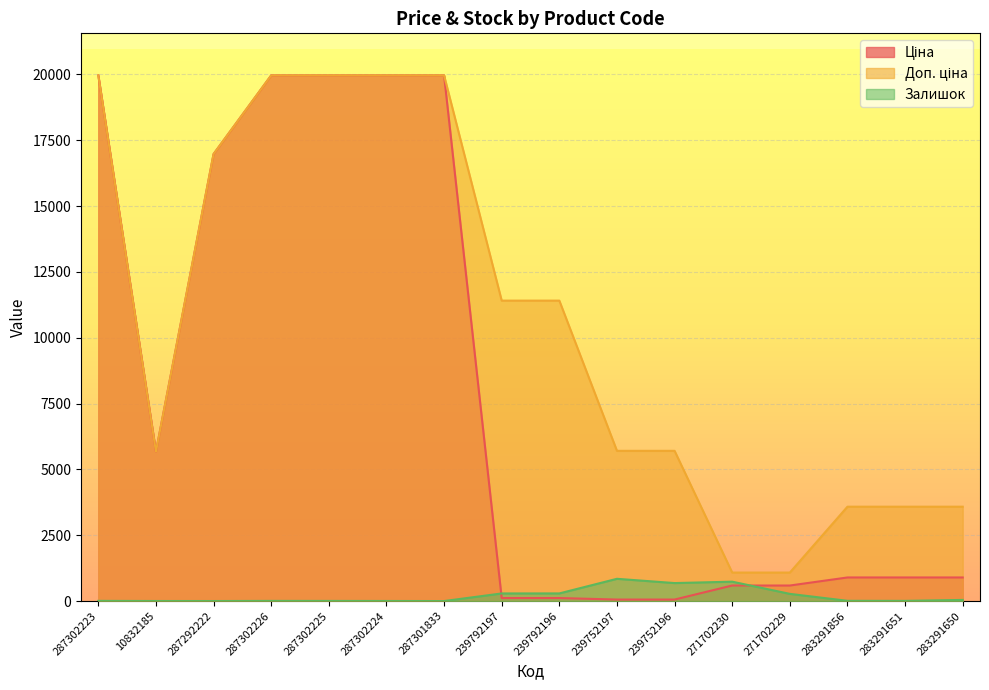

At how many categories does at least one series exceed 7320?

8